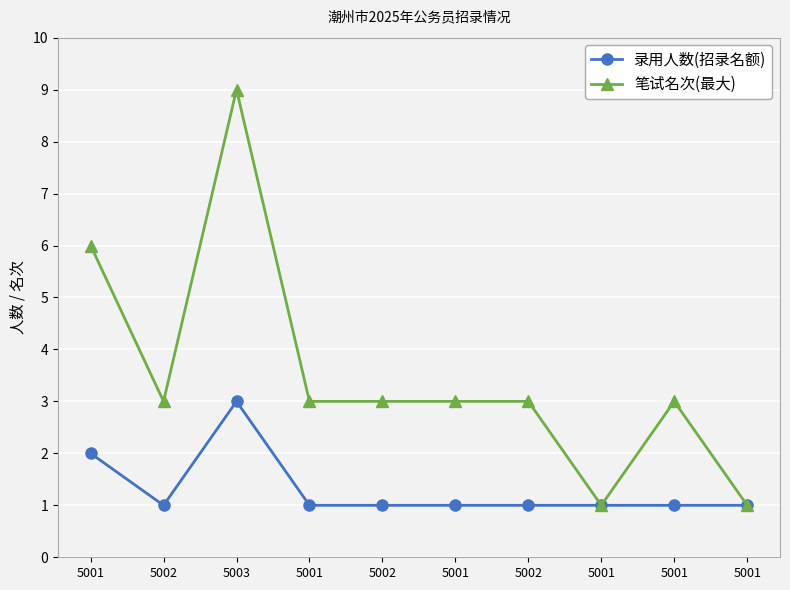

At which category is the sum across all series the highest?

5003